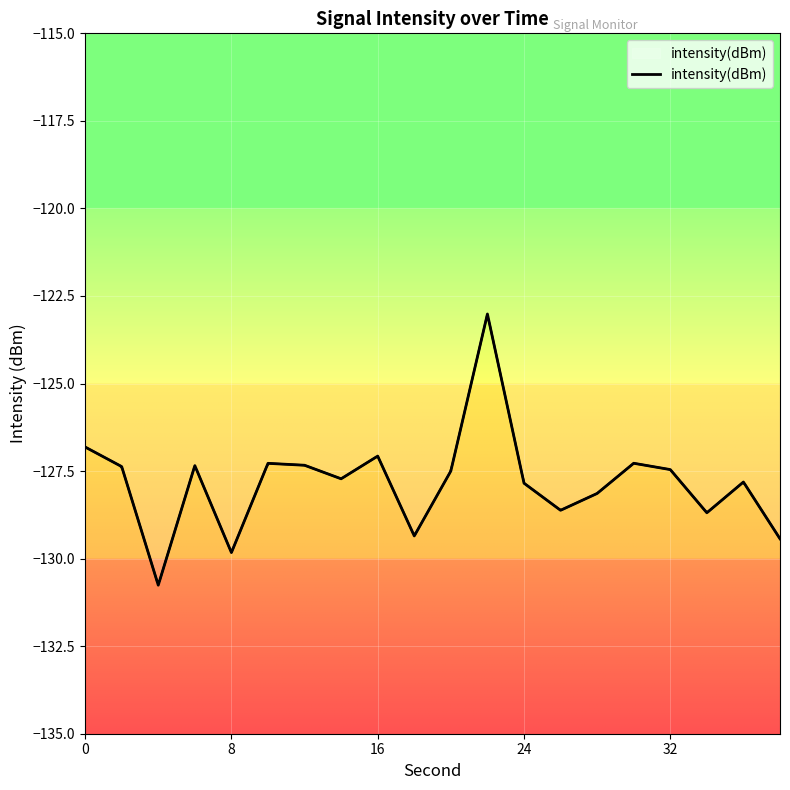

Does the chart display data point markers on the line(s)?

No